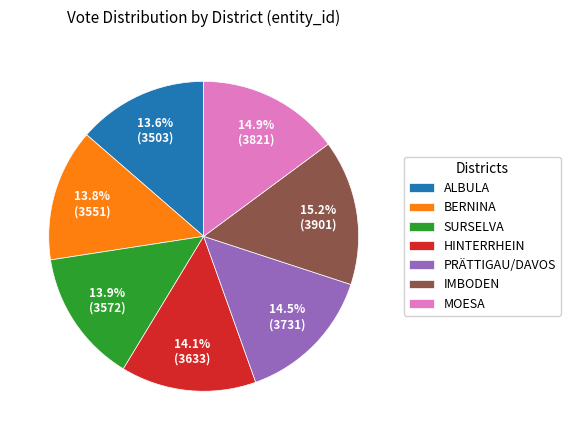

Approximately how many times larger is the value at PRÄTTIGAU/DAVOS compared to SURSELVA?

1.0